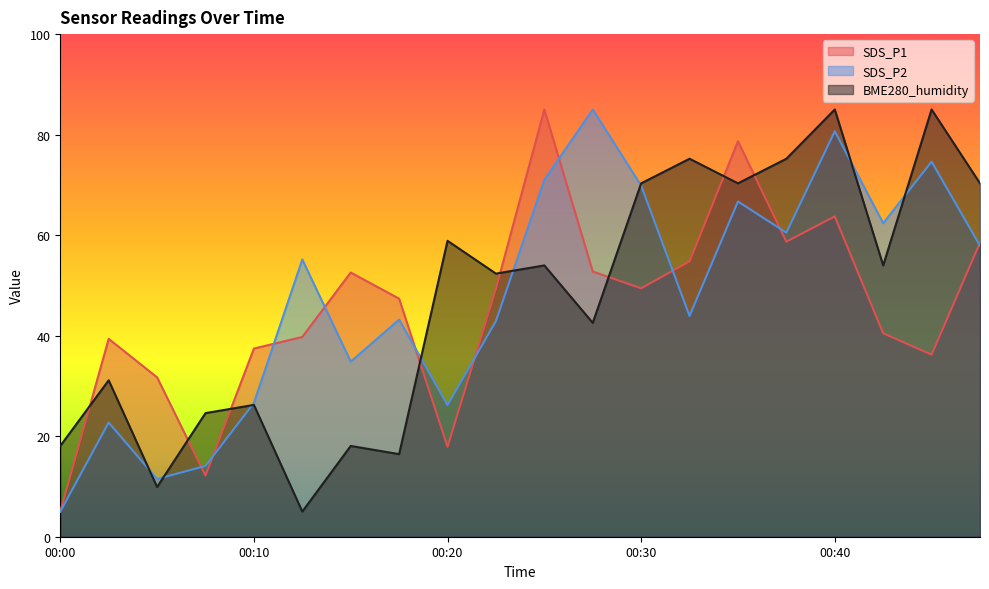

At how many categories does at least one series exceed 40?

15